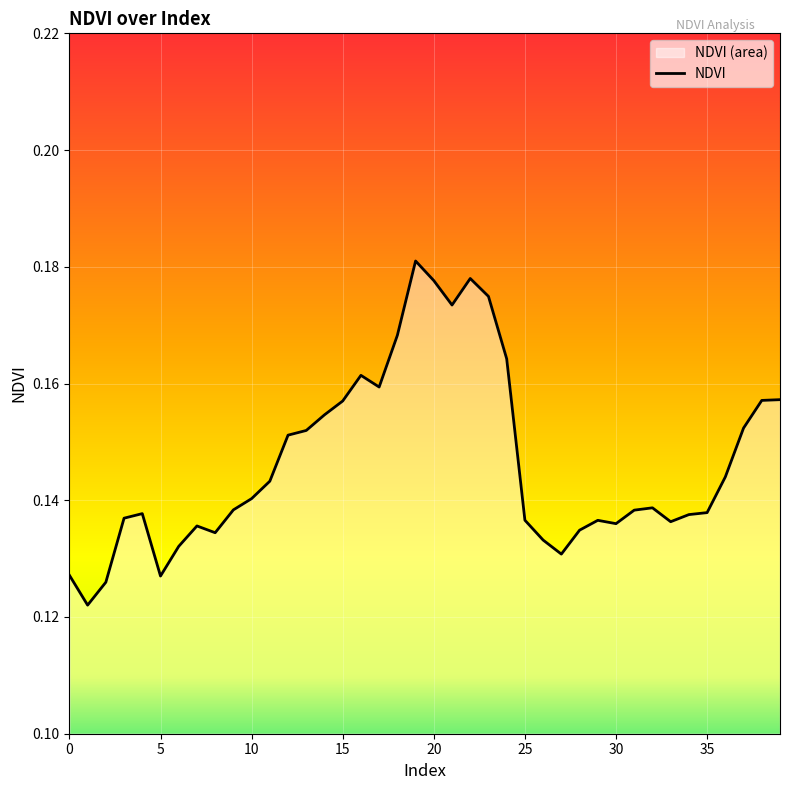

The chart shows a value of 0.0 at 35. True or false?

False